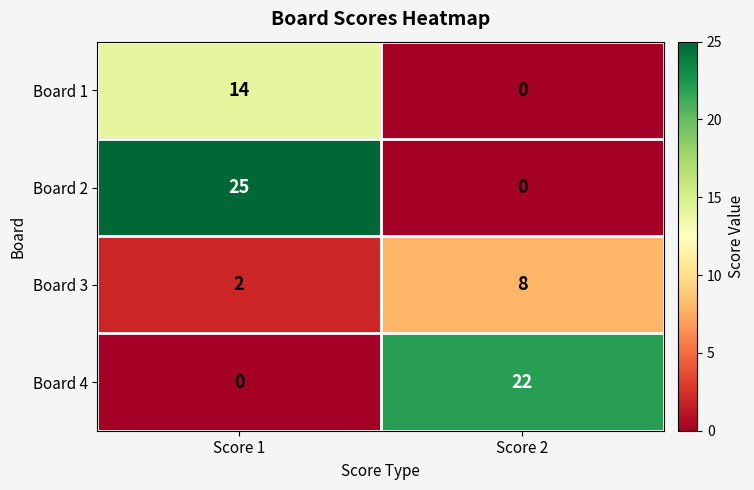

How many categories are shown in the chart?

2